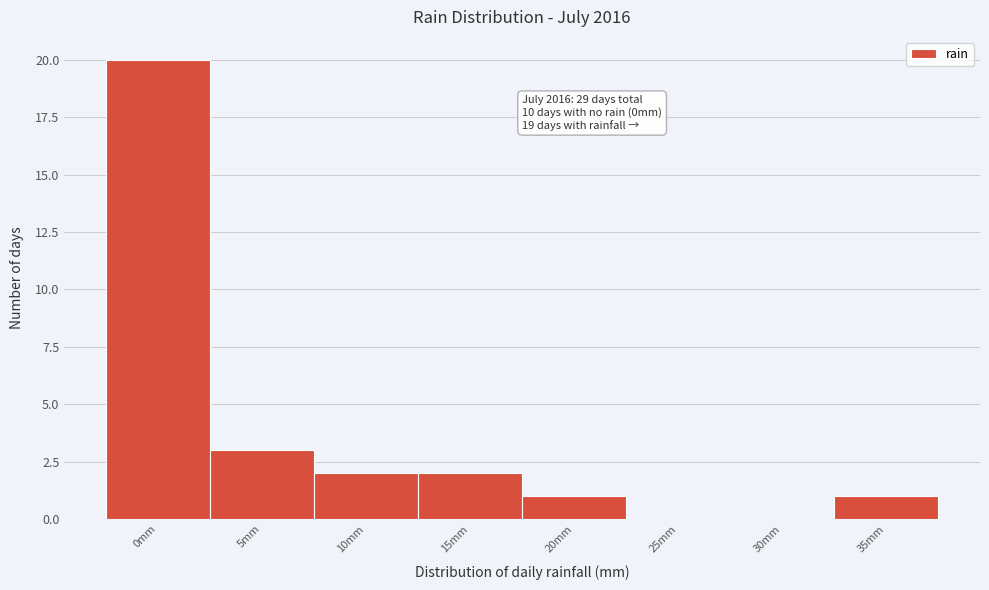

Reading left to right, list all the values displayed in this chart.

0mm=20	5mm=3	10mm=2	15mm=2	20mm=1	25mm=0	30mm=0	35mm=1